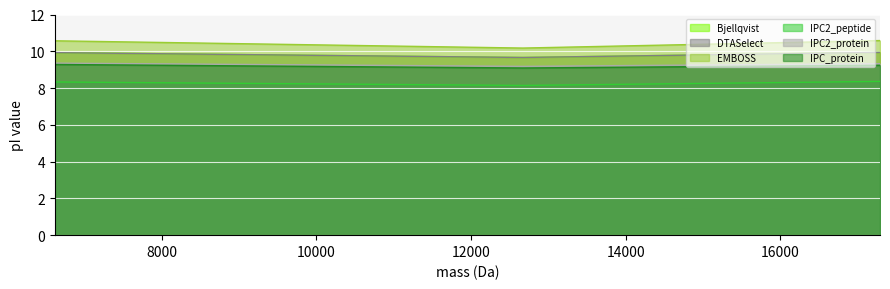

Which series has the largest total across all categories?

EMBOSS